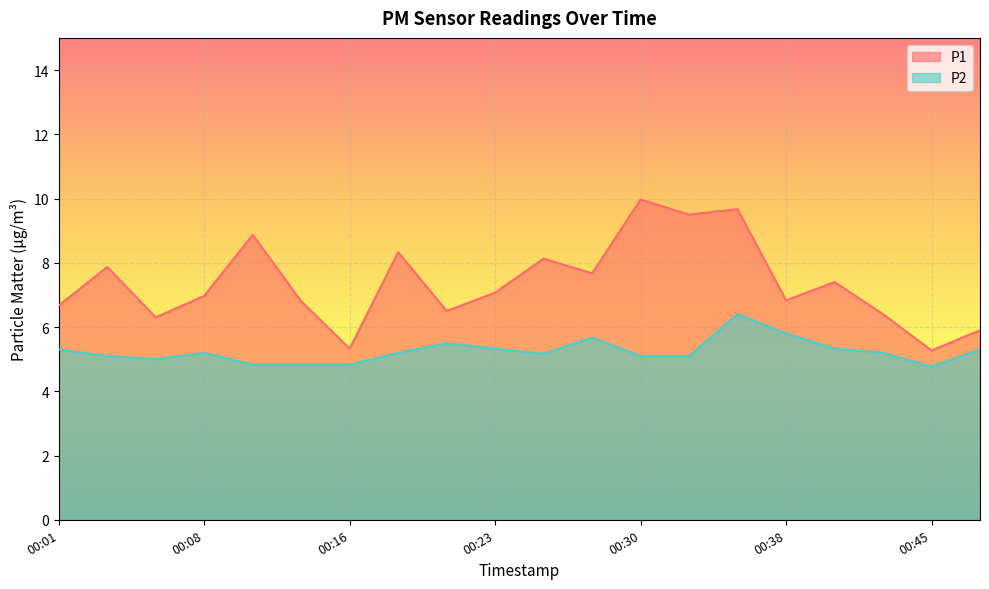

How many data points in P1 are above 7?

10